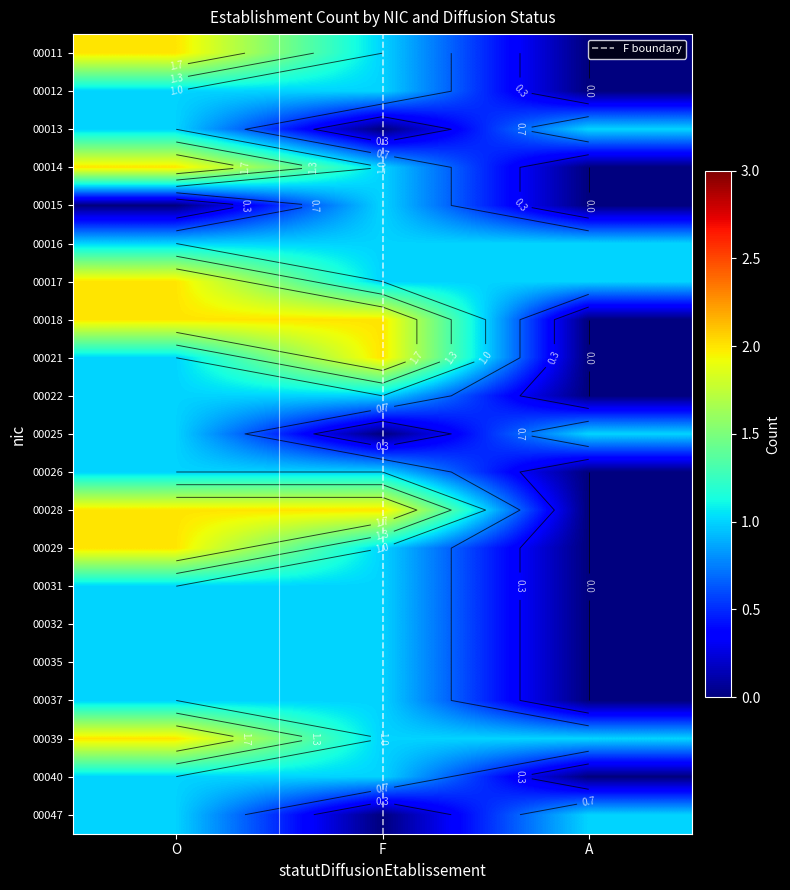

Reading right to left, what are all the values shown in this chart?

00011: 0	1	2
00012: 0	1	1
00013: 1	0	1
00014: 0	1	2
00015: 0	1	0
00017: 1	1	2
00018: 0	2	2
00021: 0	2	1
00022: 0	1	1
00025: 1	0	1
00026: 0	1	1
00028: 0	2	2
00029: 0	1	2
00031: 0	1	1
00032: 0	1	1
00035: 0	1	1
00037: 0	1	1
00039: 1	1	2
00040: 0	1	1
00047: 1	0	1